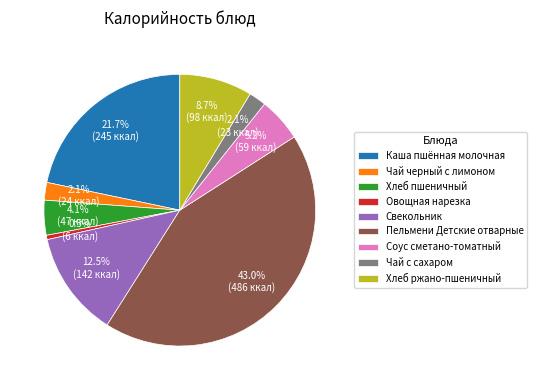

How many slices are in this pie chart?

9